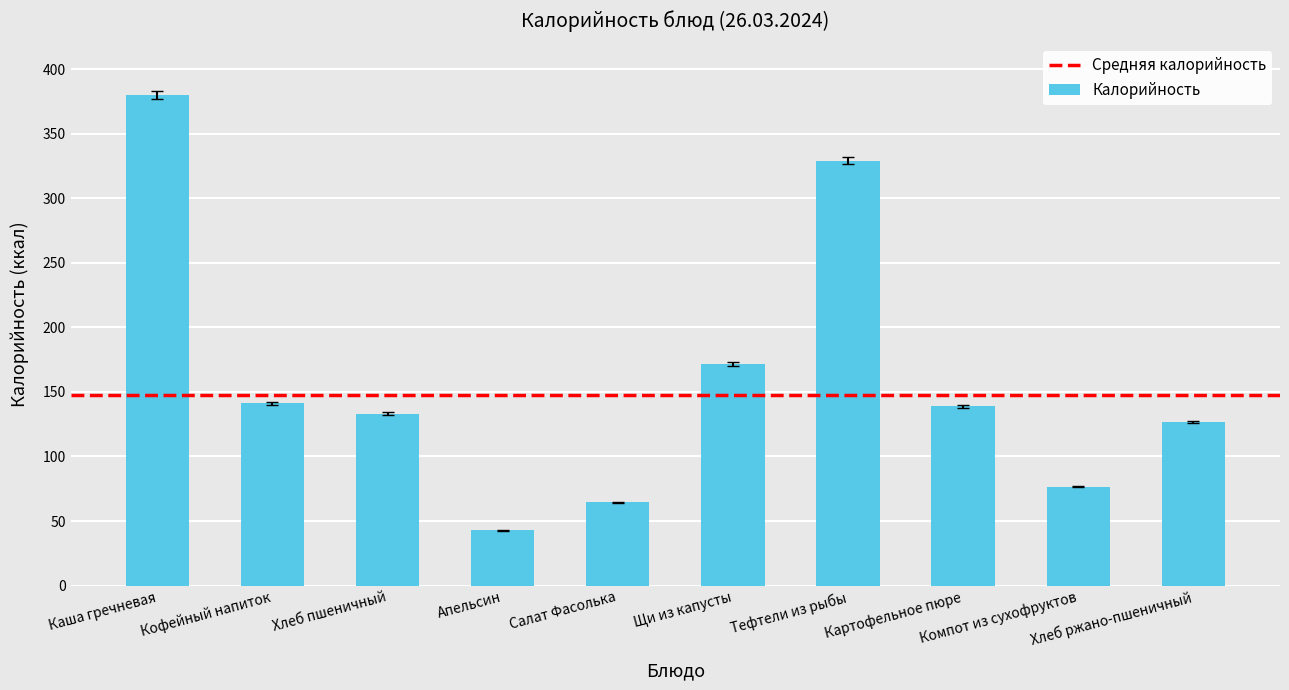

Are the bars horizontal?

No